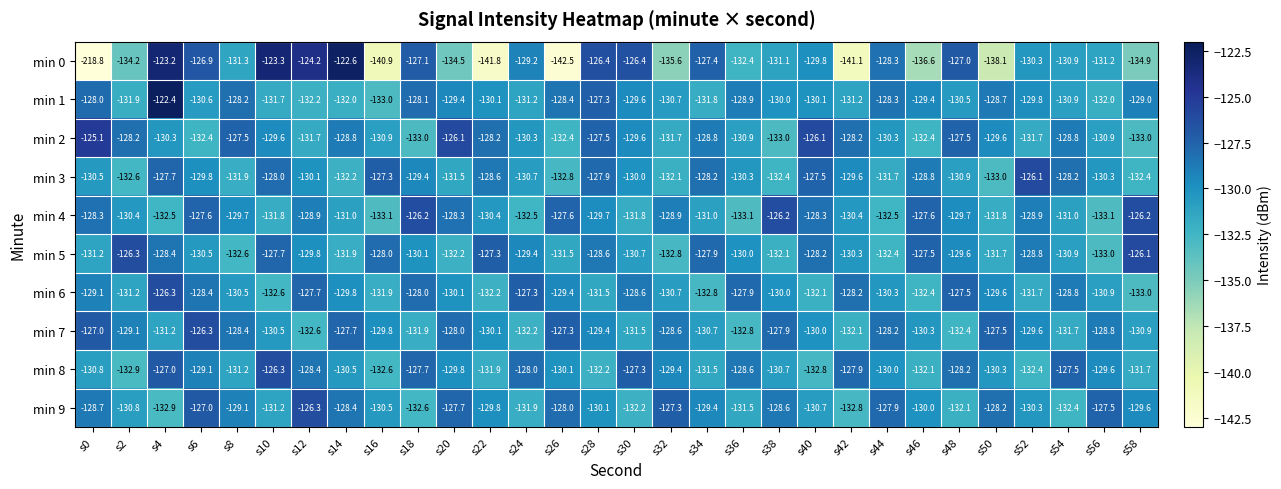

Which category has the lowest value across all series?

s0